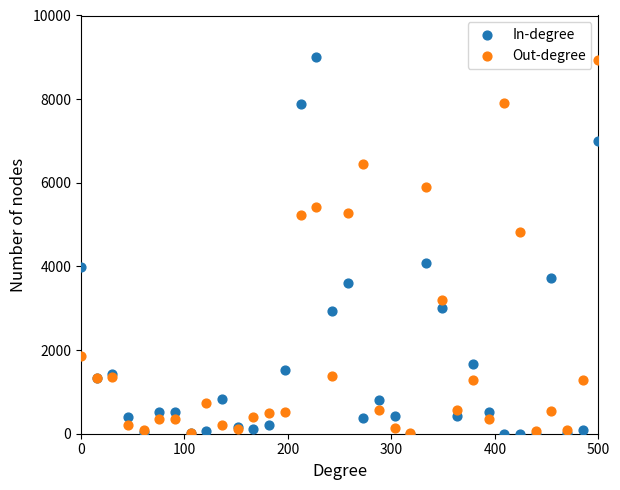

In the In-degree series, what Y value is closest to 4500?

4078.1